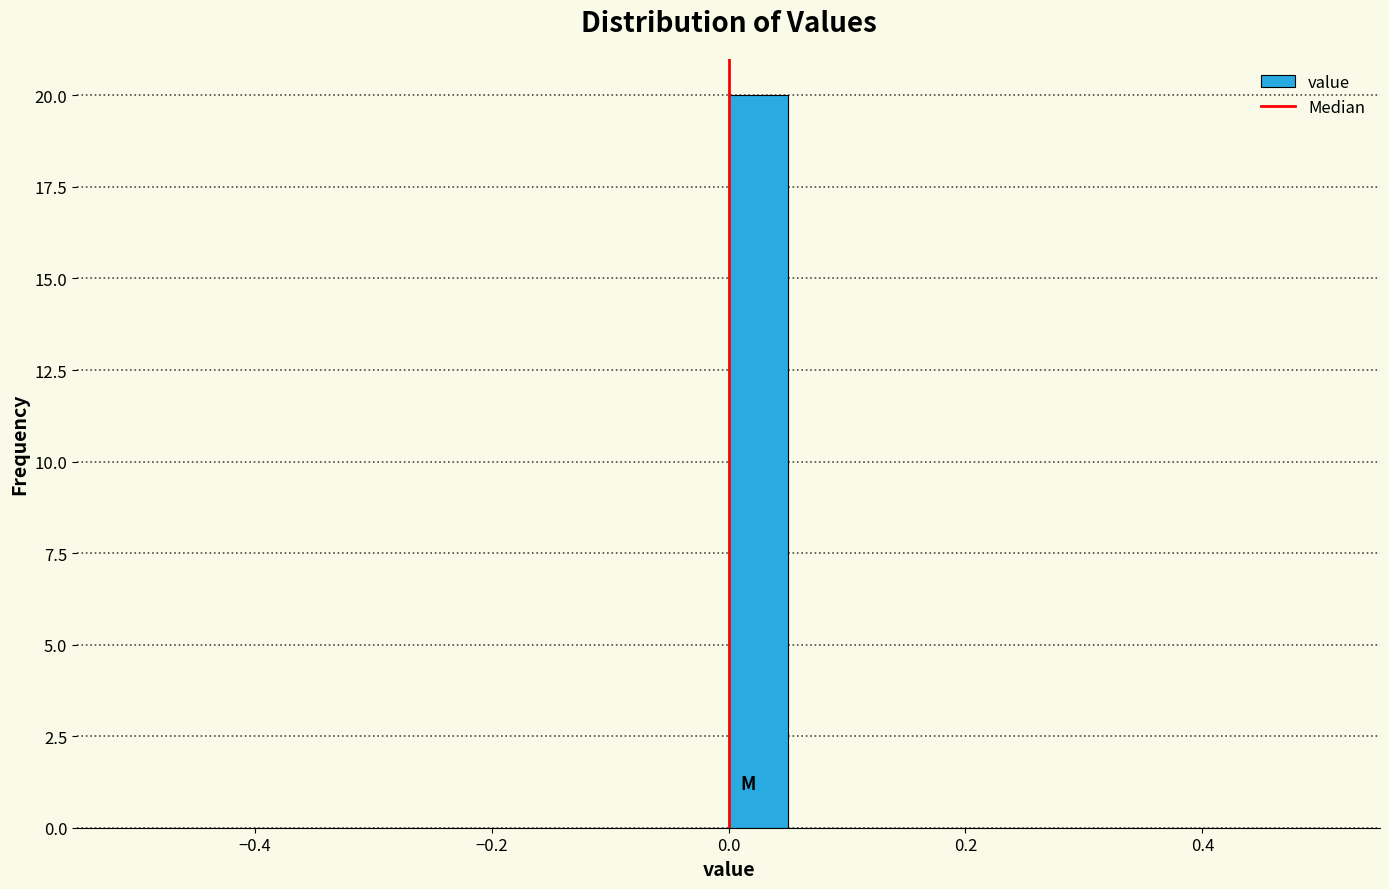

Around what value on the x-axis is the tallest bar? Give the approximate position of its centre, as read against the axis.

0.02